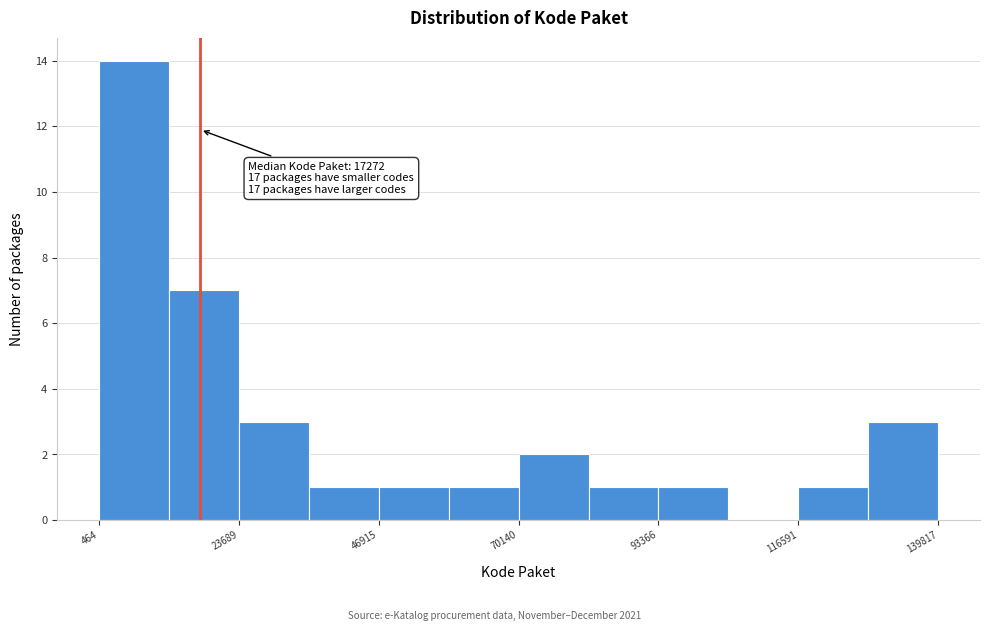

Around what value on the x-axis is the tallest bar? Give the approximate position of its centre, as read against the axis.

5000